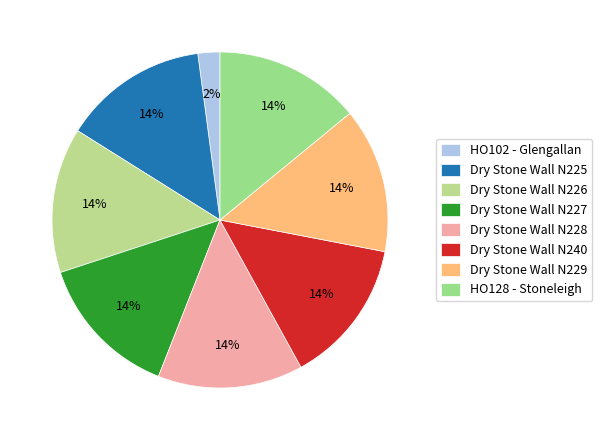

How many segments does this pie chart have?

8